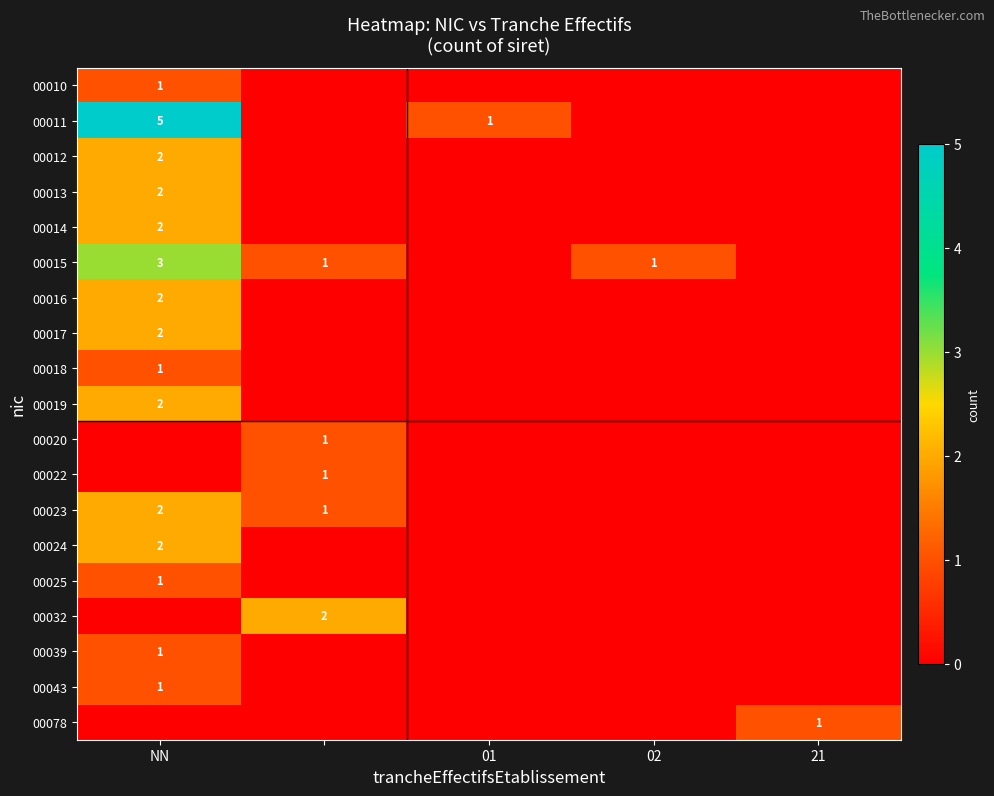

At which category is the sum across all series the highest?

NN